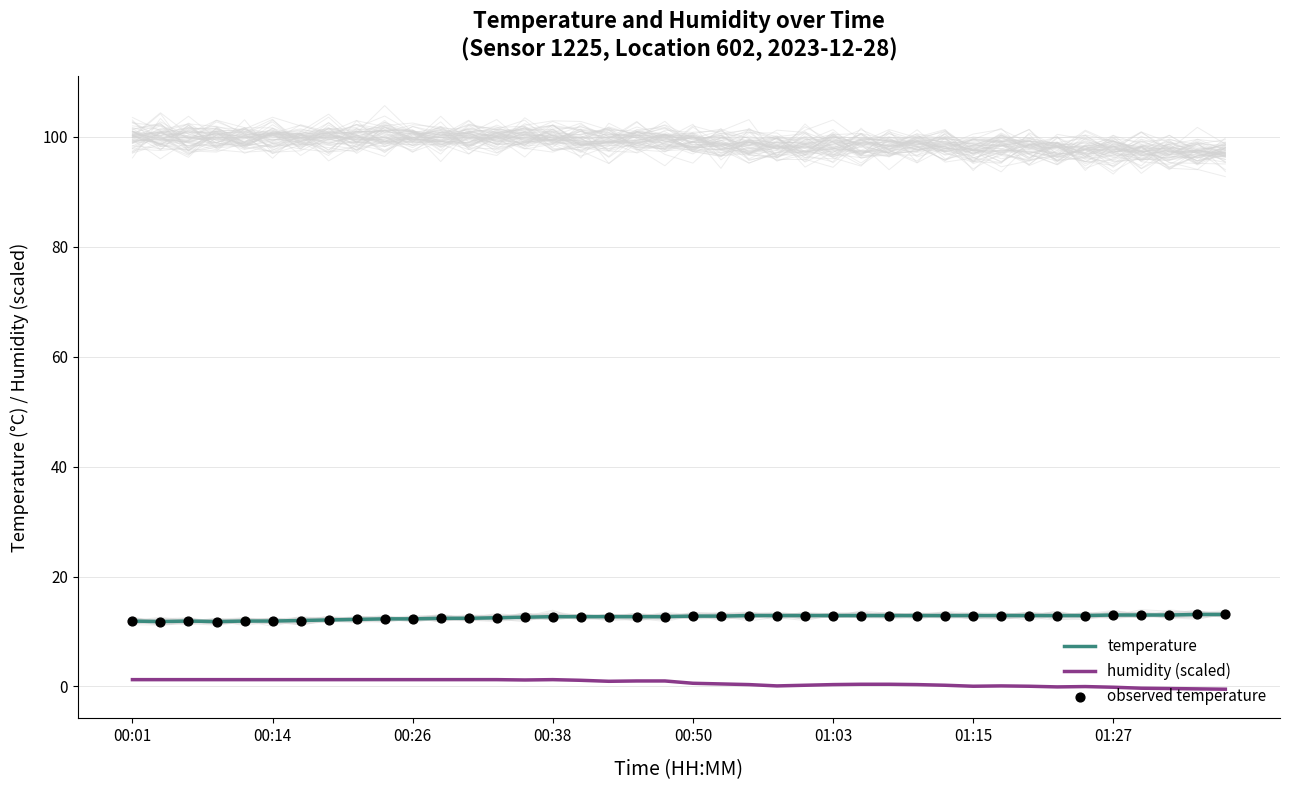

Which series has the widest spread of Y values?

humidity (scaled)